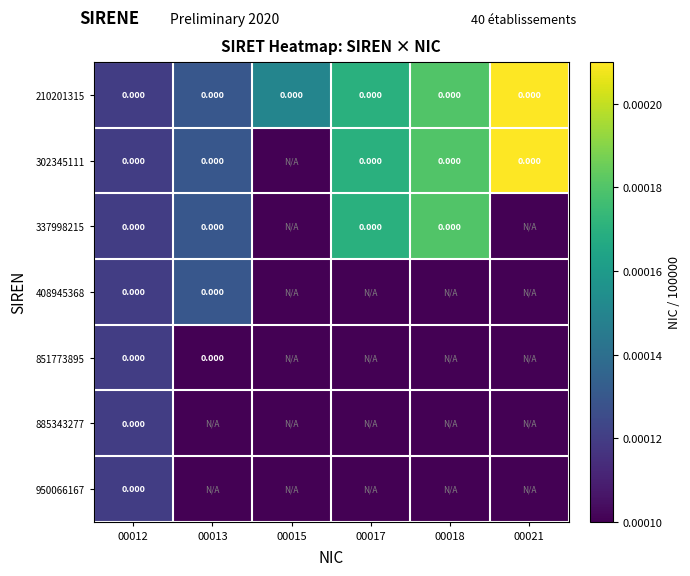

Between 00013 and 00021, which is larger?

00021